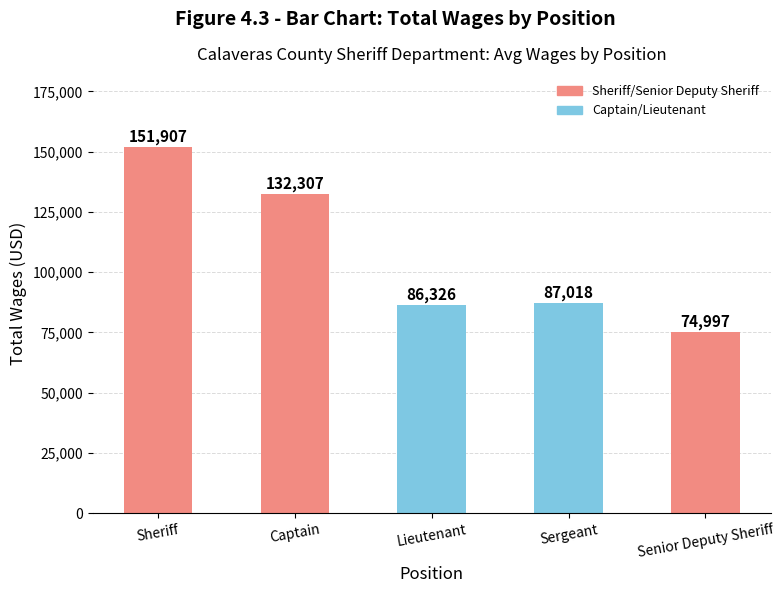

At which label does the data first exceed 87018?

Sheriff